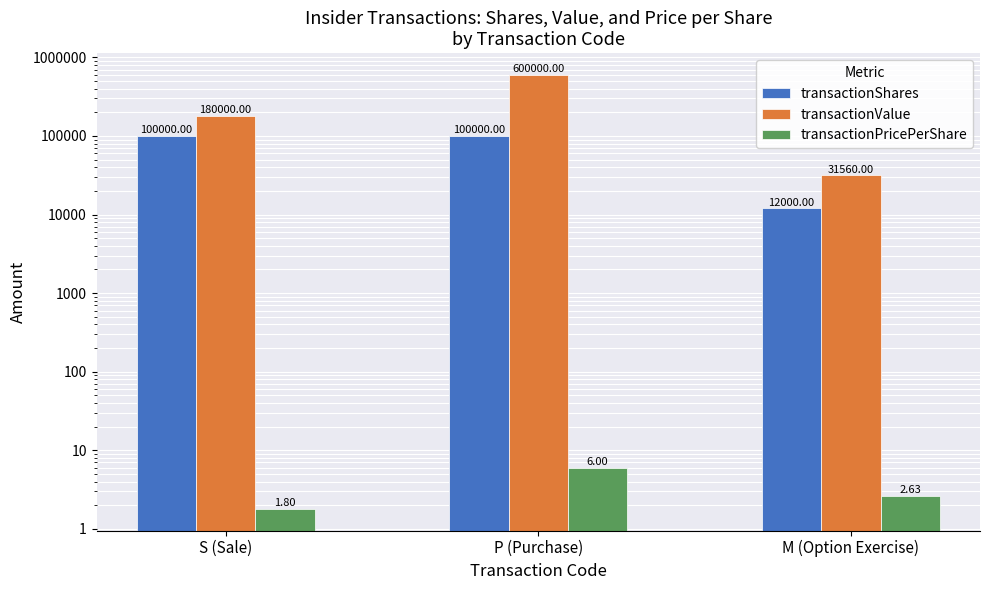

The value of transactionShares at M (Option Exercise) is 12000.0. True or false?

True